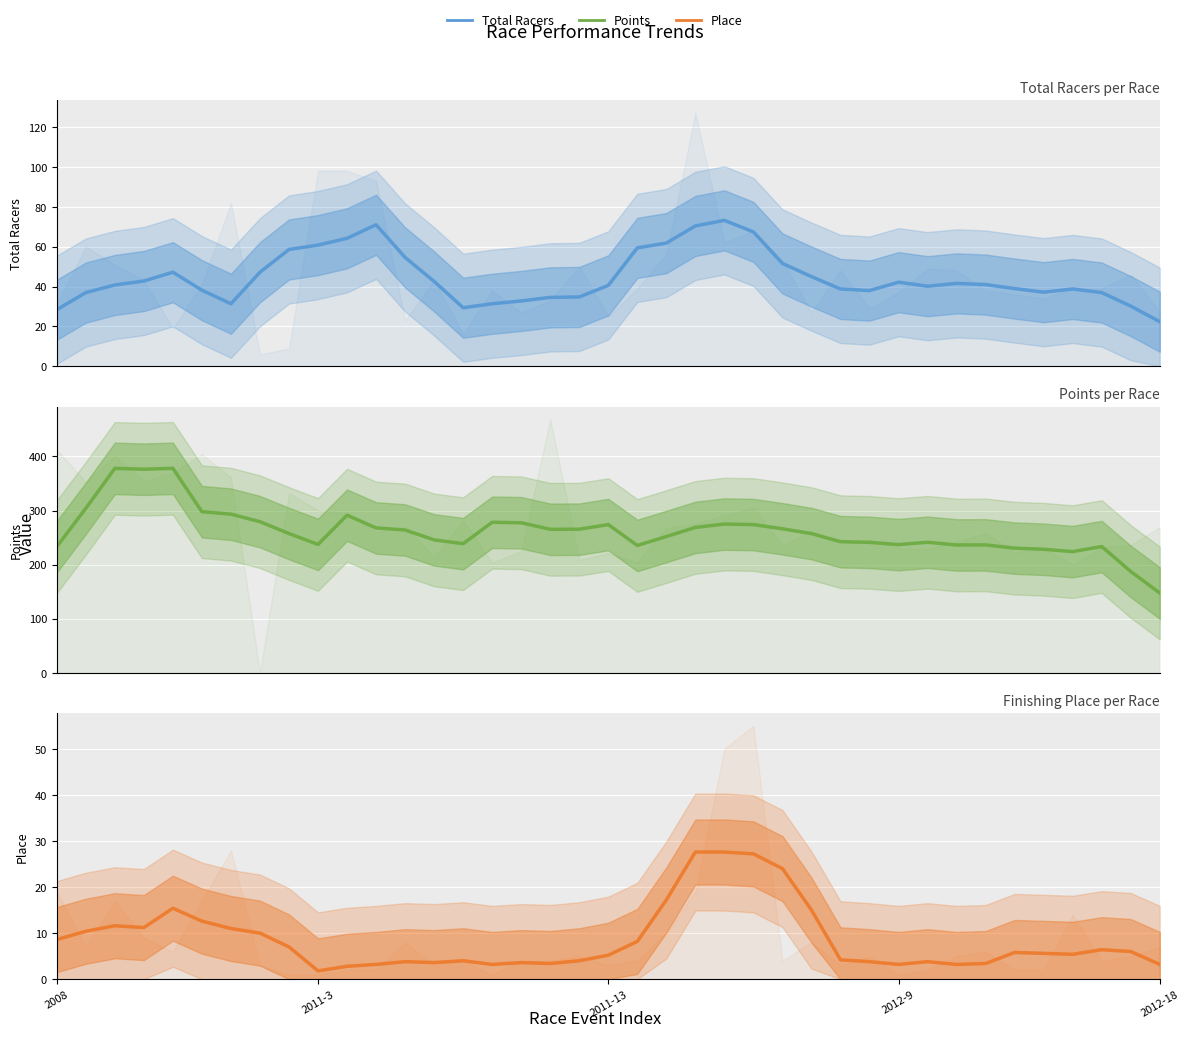

What are all the series names shown in the legend?

Total Racers, Points, Place